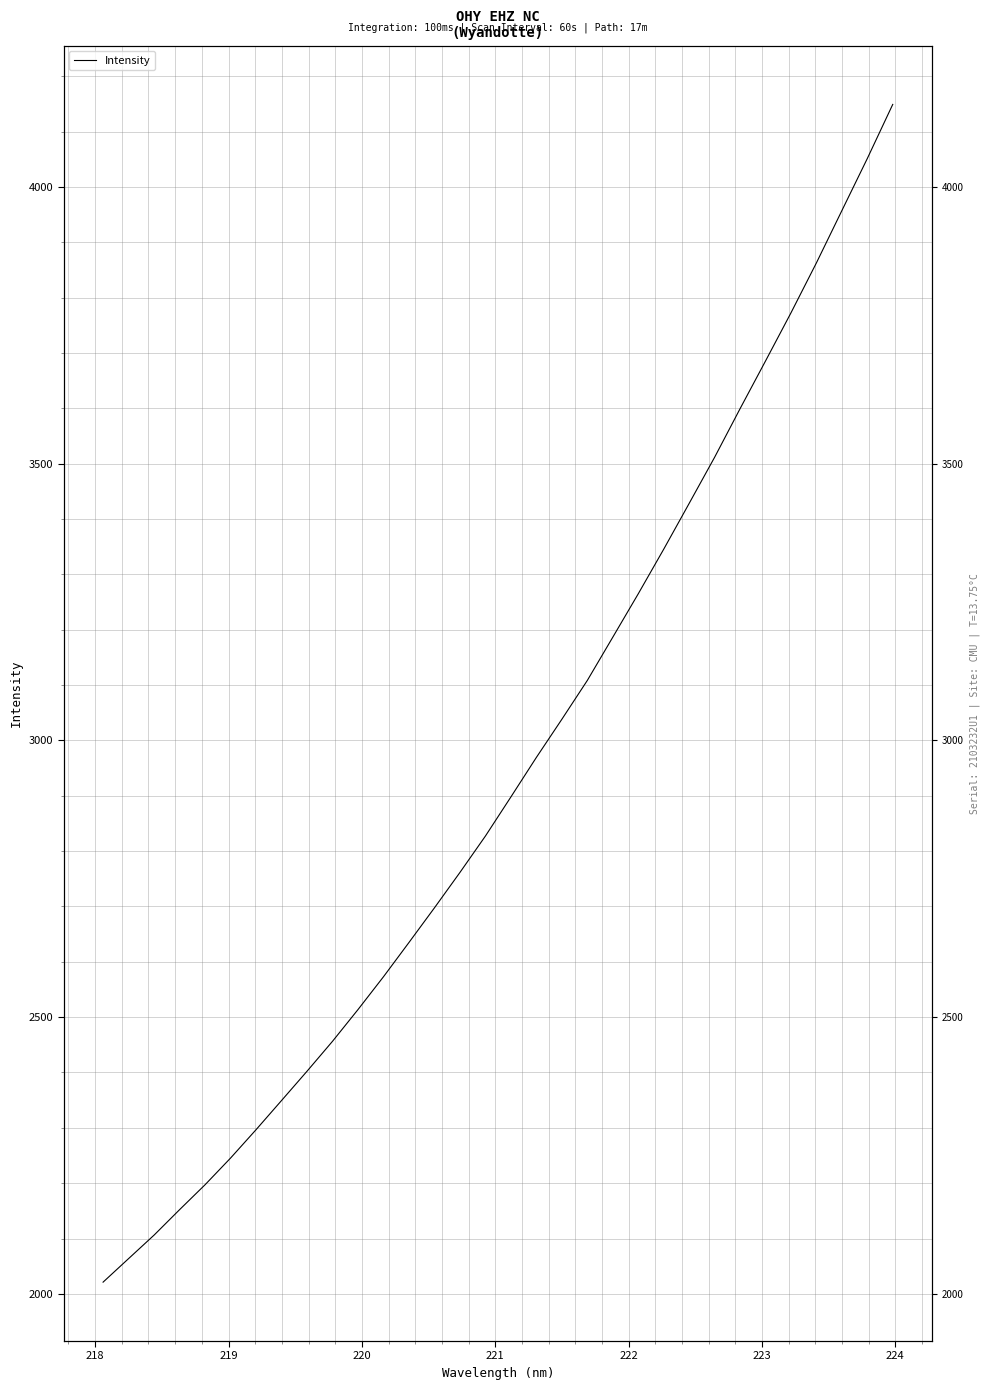

What is the value of the 23rd point from the left?

3345.5